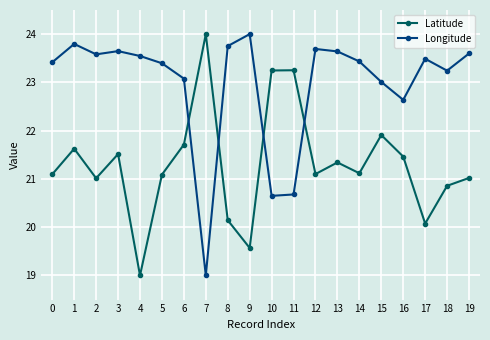

How many interior local peaks does the Latitude series have?

6